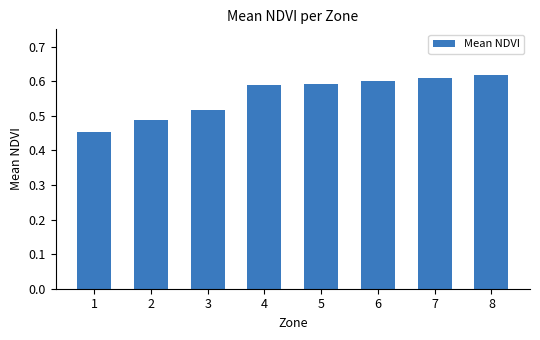

What is the difference between the values at 3 and 1?

0.1